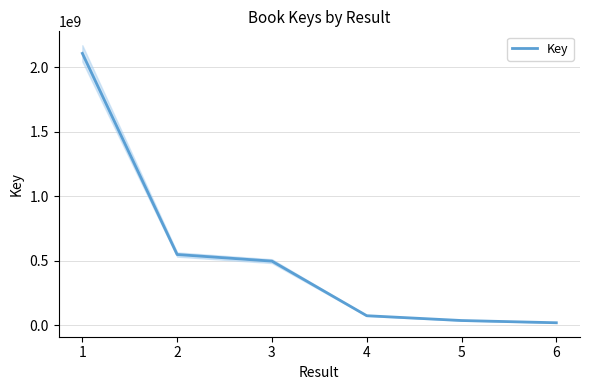

How many values are below 497627817?

3